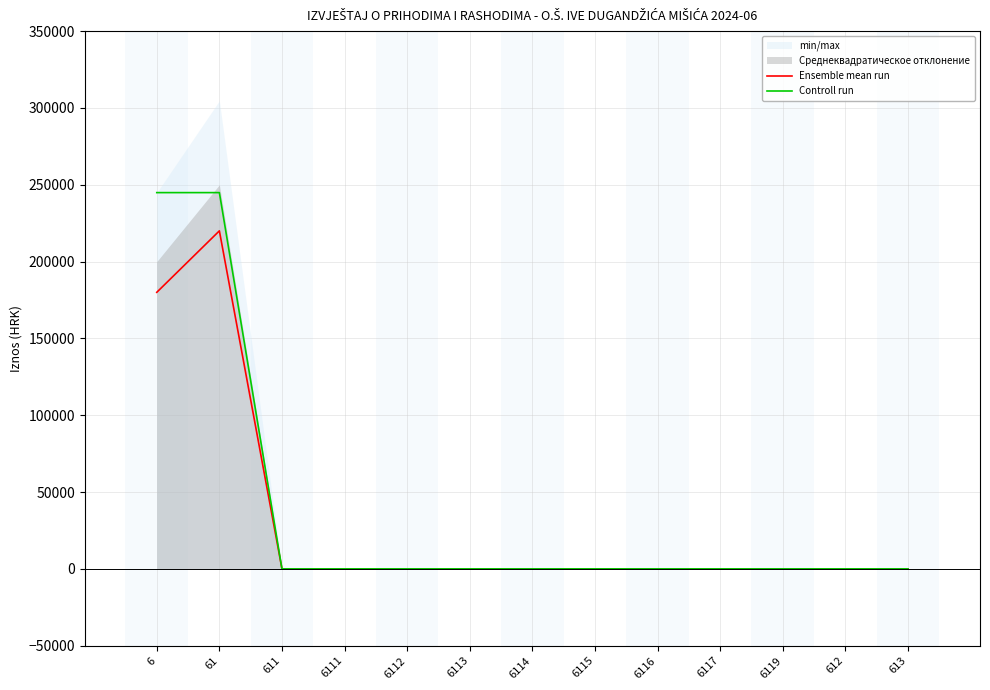

What position from the right is 613?

1